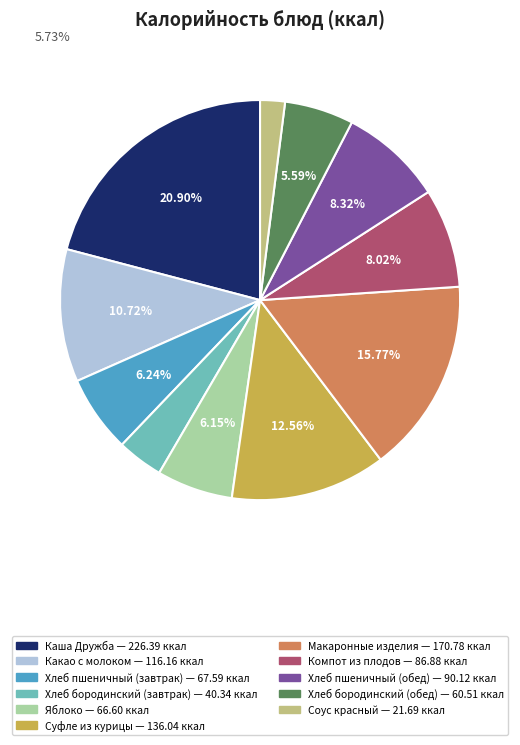

Count the number of slices in the pie.

11